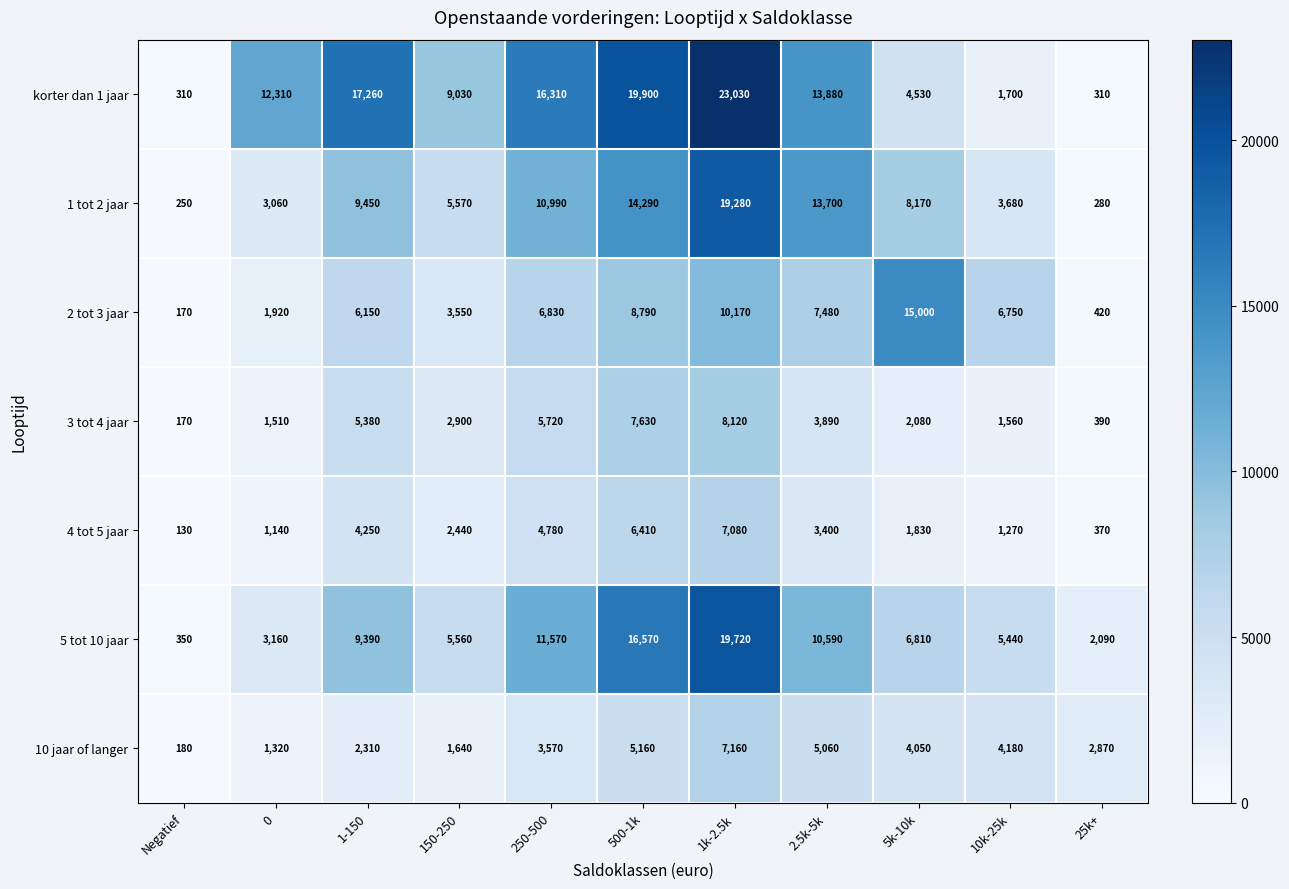

What is the difference between the highest and lowest values at 0?

11170